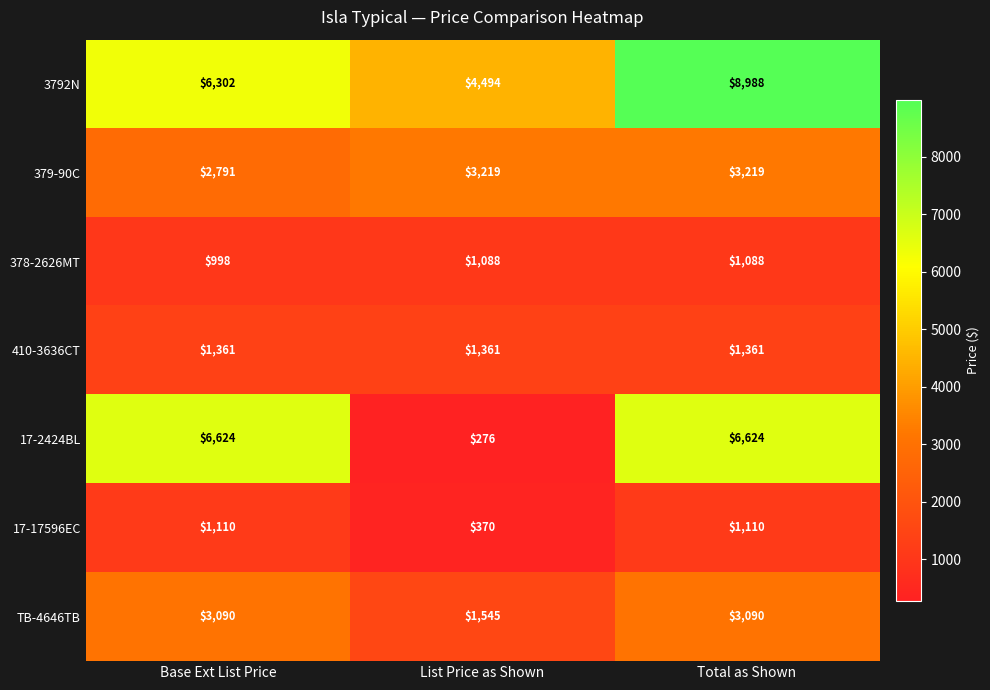

Rank the series at List Price as Shown from highest to lowest value.

3792N, 379-90C, TB-4646TB, 410-3636CT, 378-2626MT, 17-17596EC, 17-2424BL